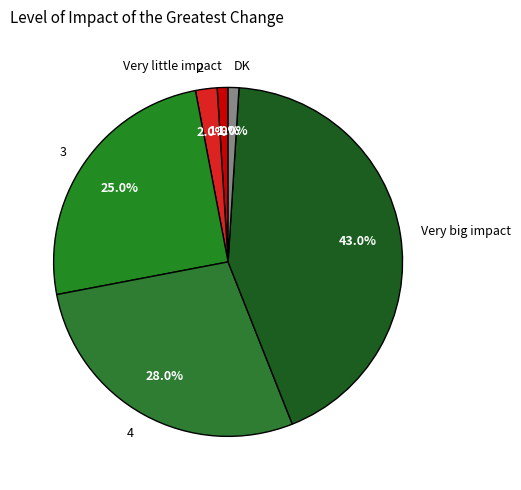

Do 2 and Very little impact together represent more than half of the pie?

No